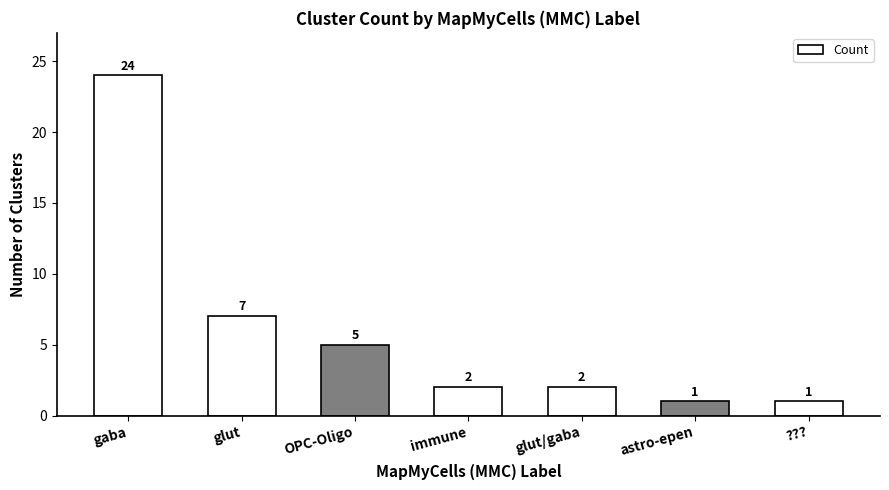

The value at astro-epen is 1. True or false?

True